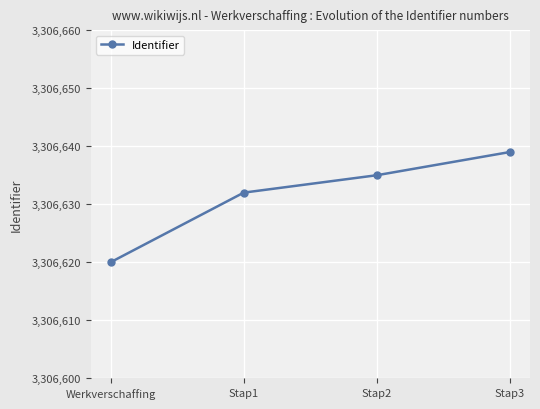

Where is the data nearest to the value 3306629?

Stap1